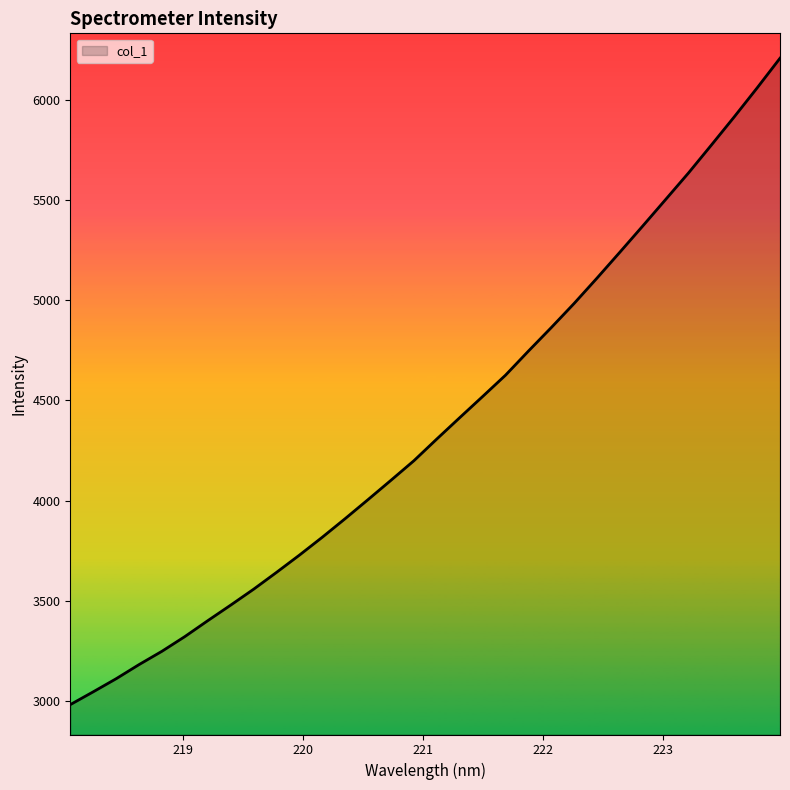

What is the minimum value shown in the chart?

2981.9